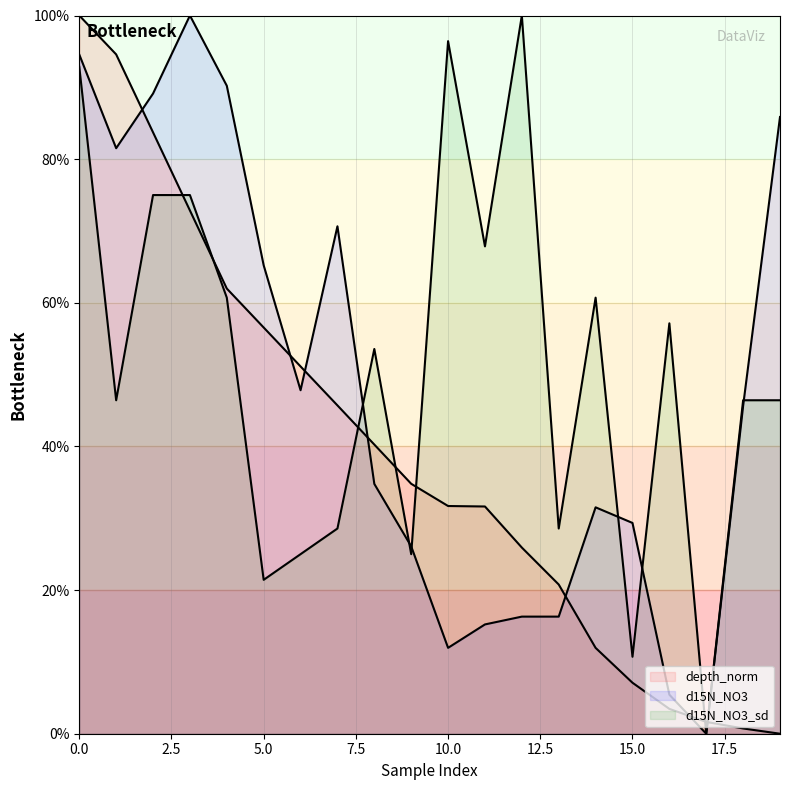

Which series changed the most between 3 and 16?

d15N_NO3